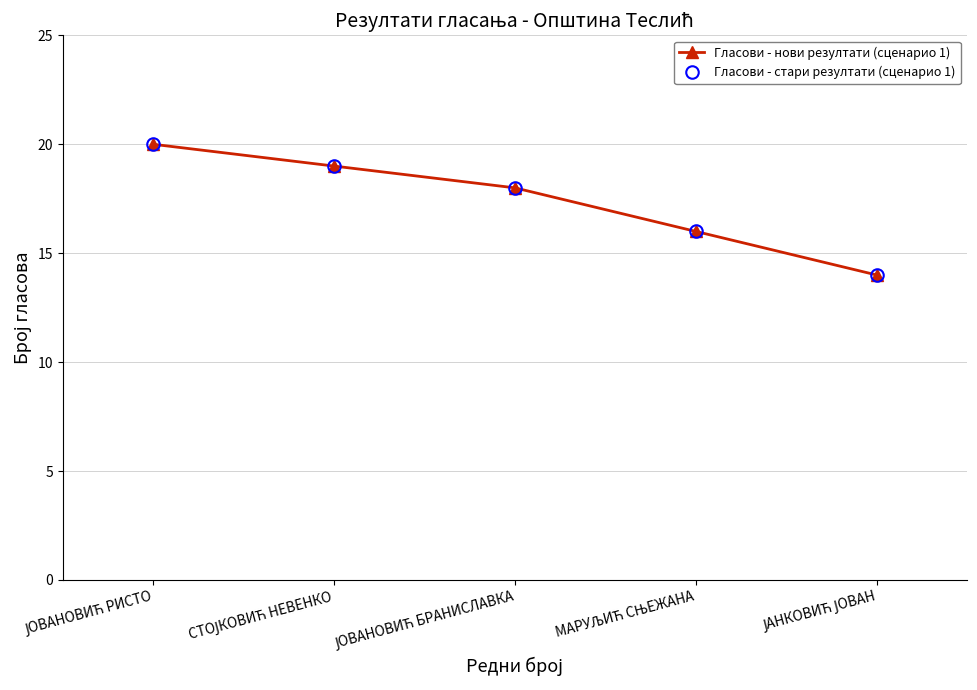

Which category has the highest value in the Гласови - стари резултати (сценарио 1) series?

ЈОВАНОВИЋ РИСТО